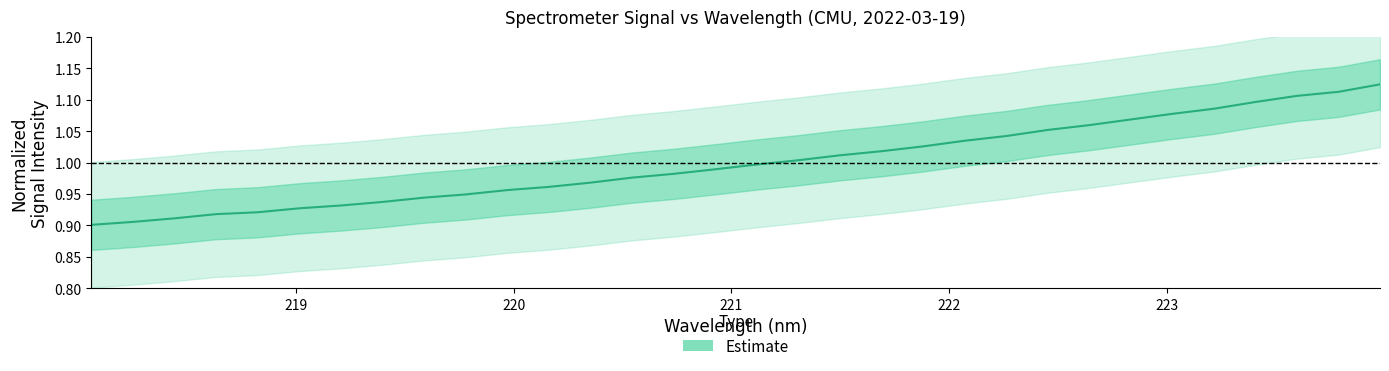

Is it true that the value at 15 is 0.3?

False